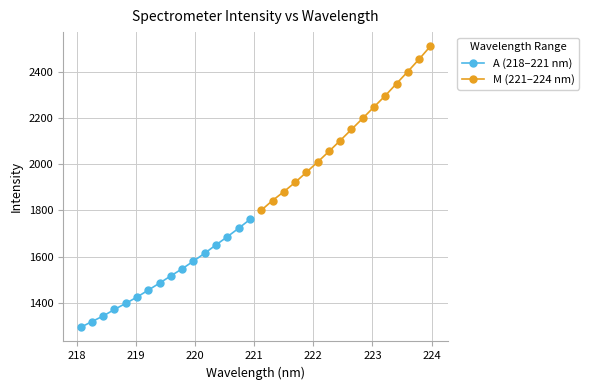

What is the value of the A (218–221 nm) point at the 8th from the left?

1485.8